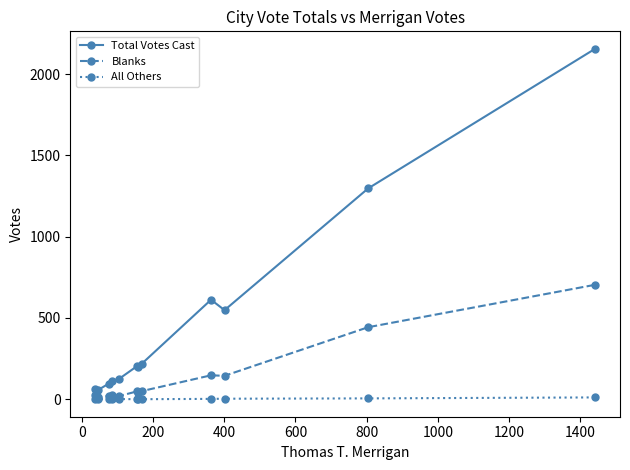

True or false: Total Votes Cast has more than 1 interior local peaks.

True